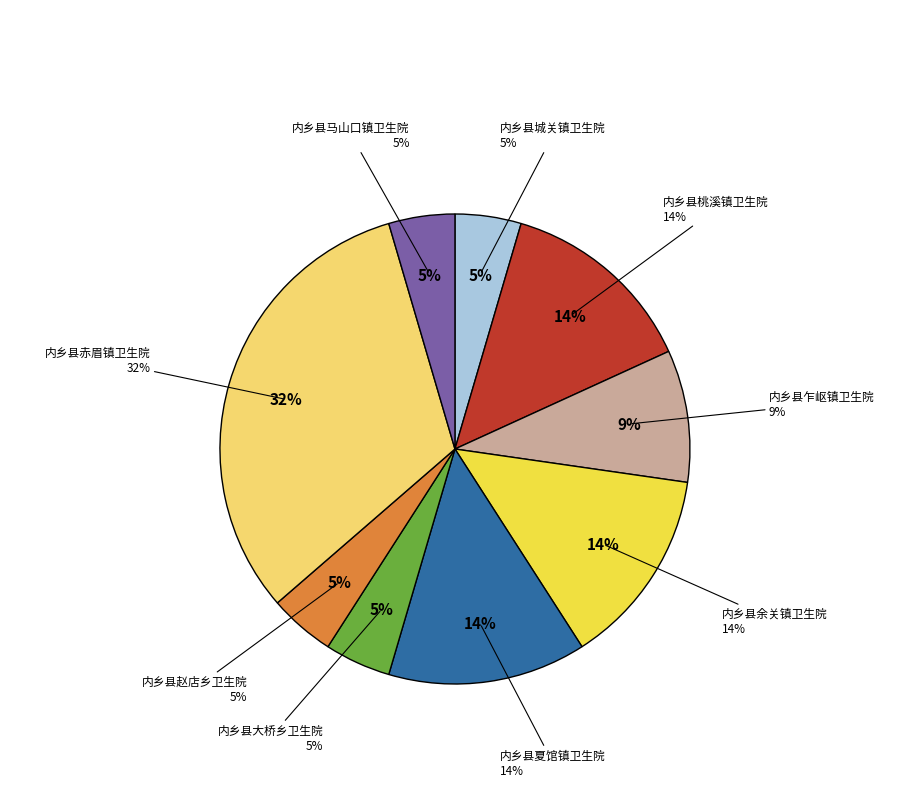

Rank the categories by value from lowest to highest.

内乡县城关镇卫生院, 内乡县大桥乡卫生院, 内乡县赵店乡卫生院, 内乡县马山口镇卫生院, 内乡县乍岖镇卫生院, 内乡县桃溪镇卫生院, 内乡县余关镇卫生院, 内乡县夏馆镇卫生院, 内乡县赤眉镇卫生院